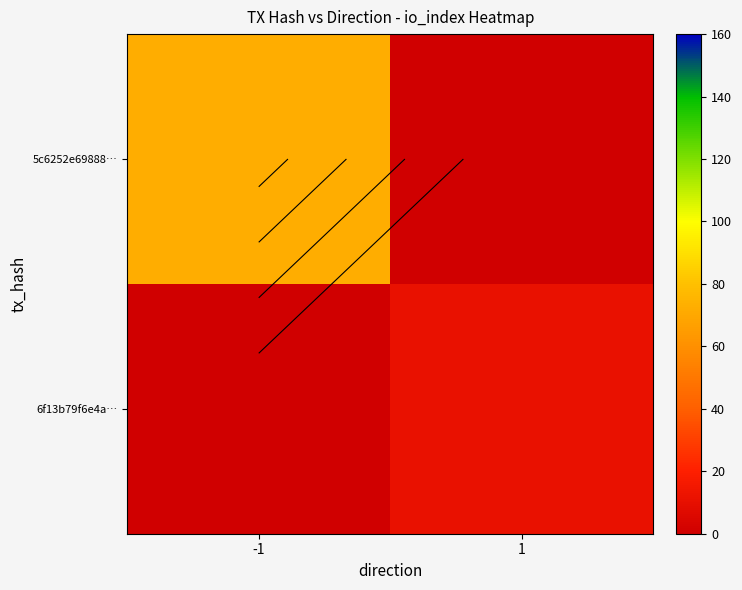

The value of 5c6252e69888… at -1 is 72. True or false?

True